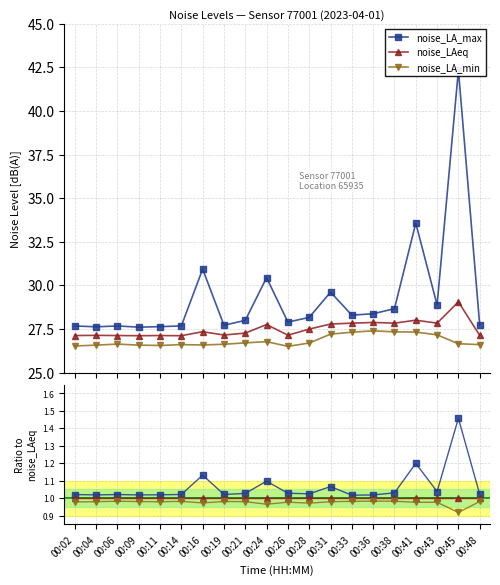

True or false: noise_LAeq and noise_LA_min intersect in this chart.

False